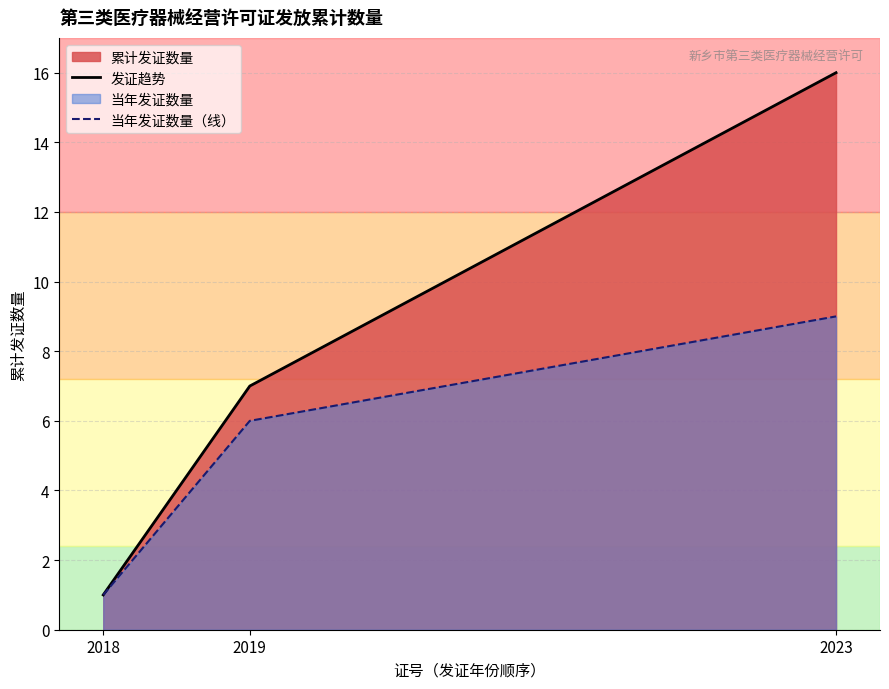

Which series has the largest range (max minus min)?

发证趋势